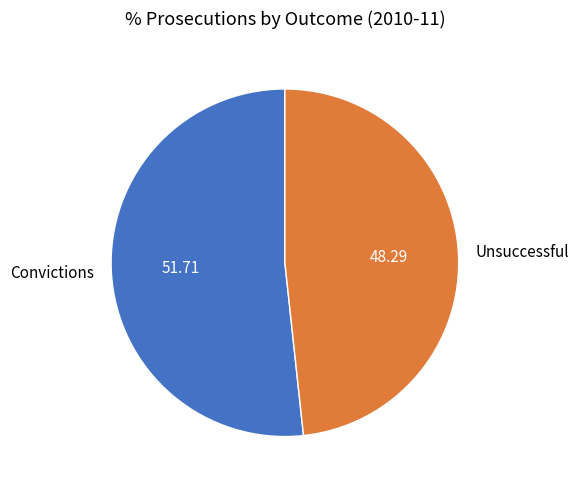

Rank the categories by value from highest to lowest.

Convictions, Unsuccessful